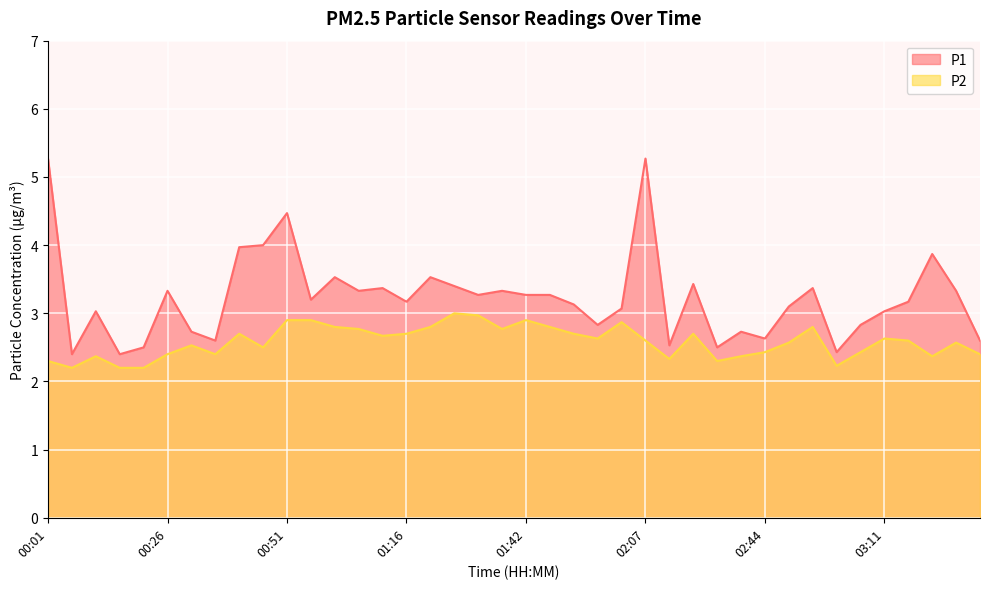

At 02:50, list the series in order from smallest to largest.

P2, P1